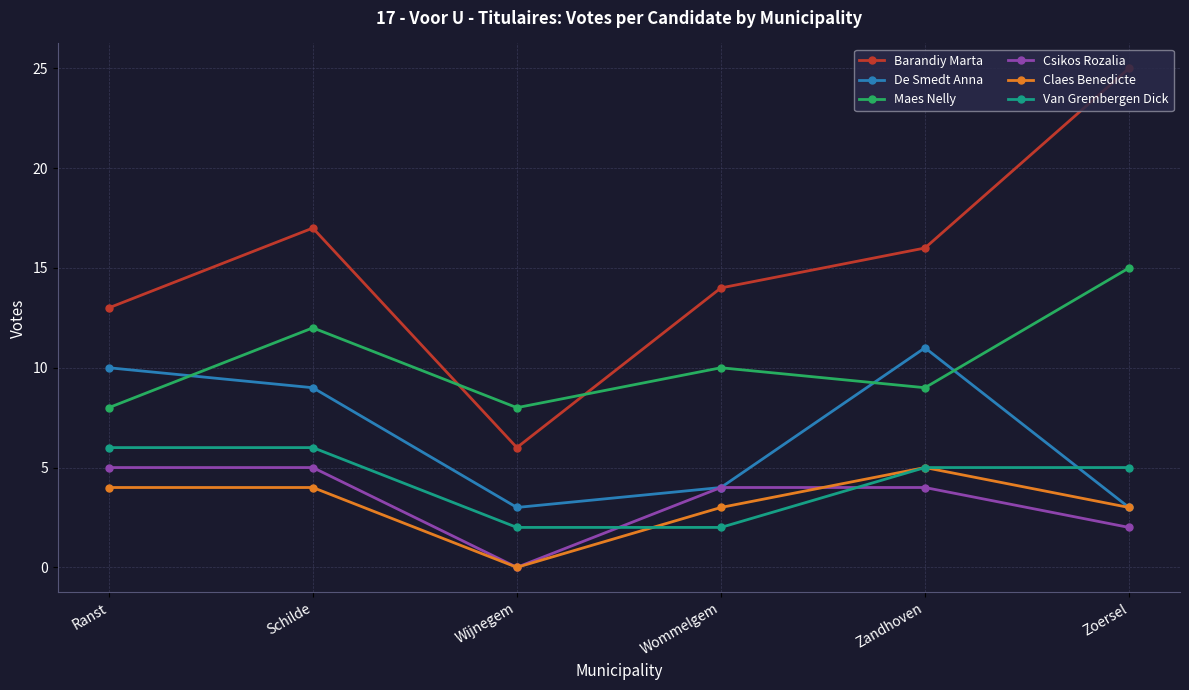

What is the sum of the Maes Nelly values at Zandhoven and Schilde?

21